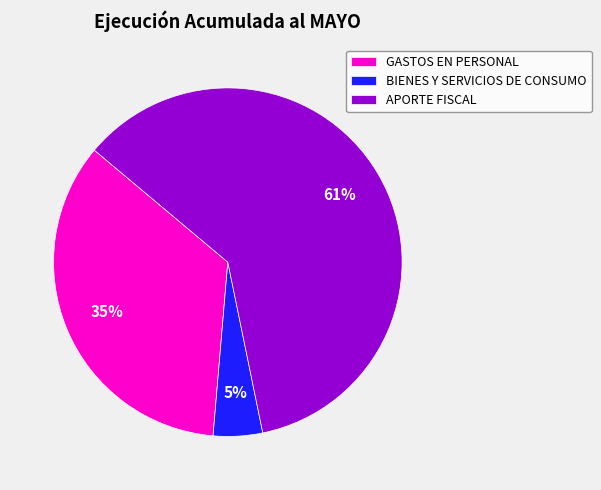

What is the smallest slice in the pie chart?

BIENES Y SERVICIOS DE CONSUMO